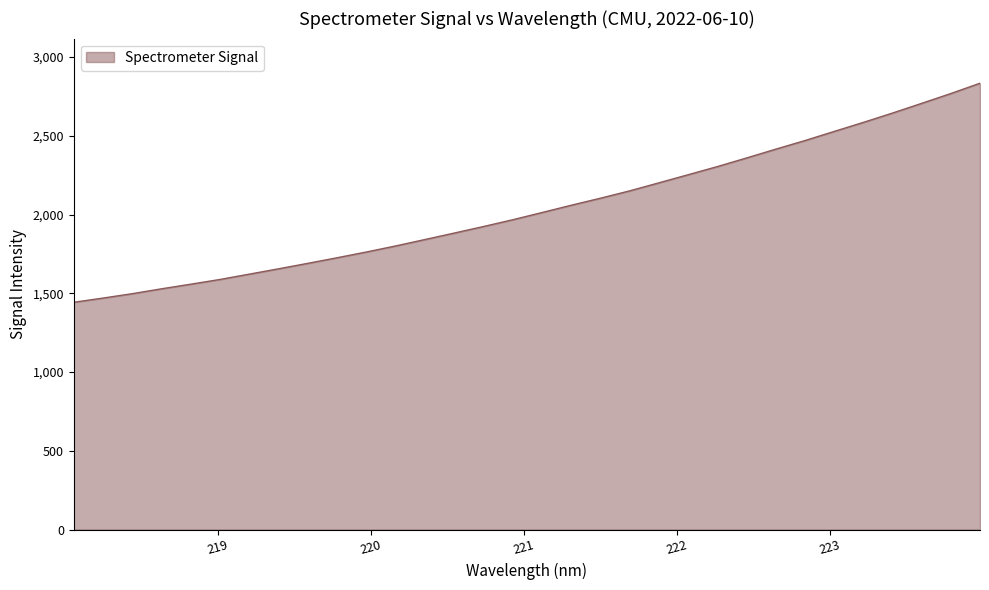

What is the smallest value displayed?

1442.9